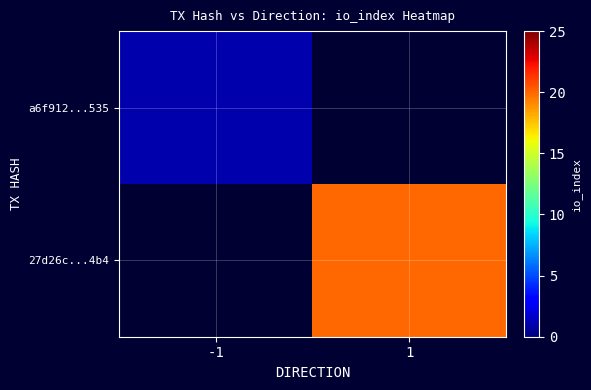

How many positive values does the a6f912...535 series have?

1